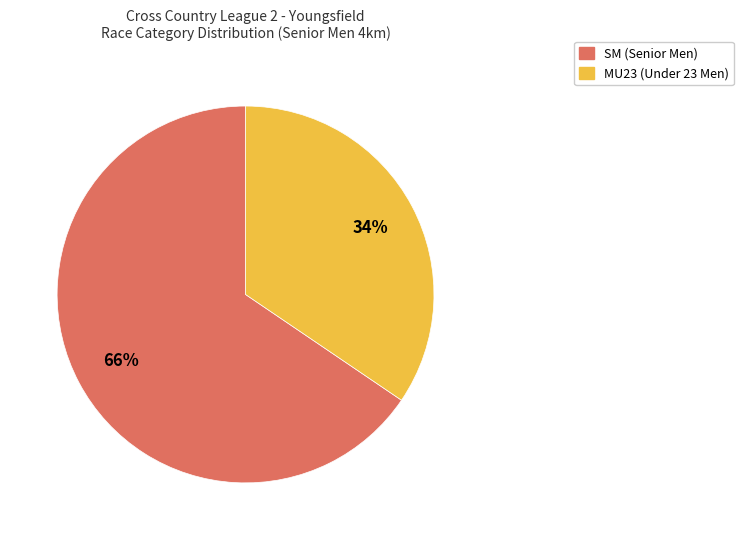

Which has a higher value, MU23 or SM?

SM